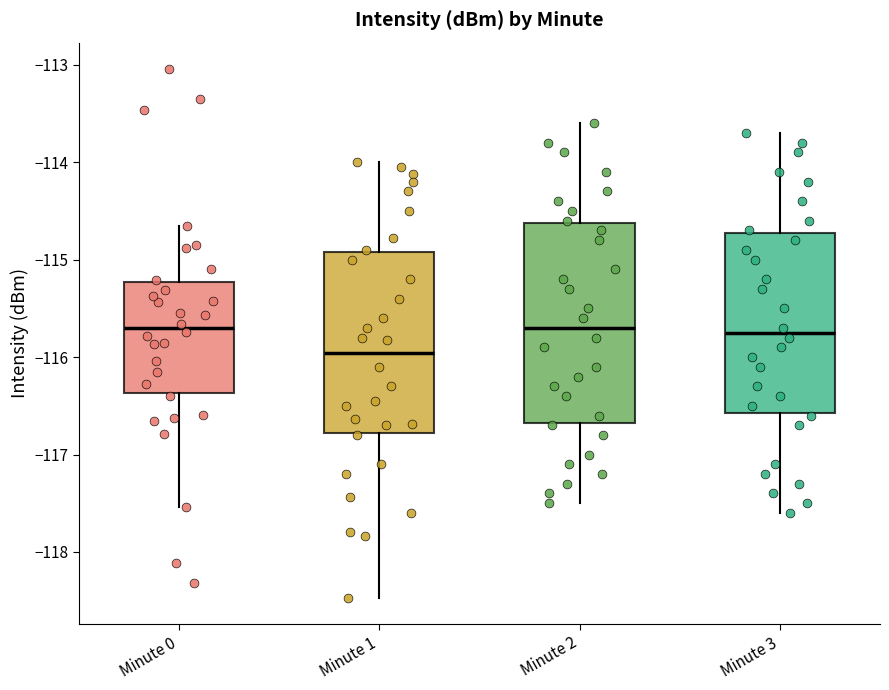

Reading left to right, read every box against the y-axis: the position of its median line, the range the box covers, and the ends of its whiskers. The values are not printed on the chart, so give them approximately, as read against the axis.

Minute 0: median -115.7, box -116.4 to -115.2, whiskers -117.5 to -114.7
Minute 1: median -116.0, box -116.8 to -114.9, whiskers -118.5 to -114.0
Minute 2: median -115.7, box -116.7 to -114.6, whiskers -117.5 to -113.6
Minute 3: median -115.7, box -116.6 to -114.7, whiskers -117.6 to -113.7